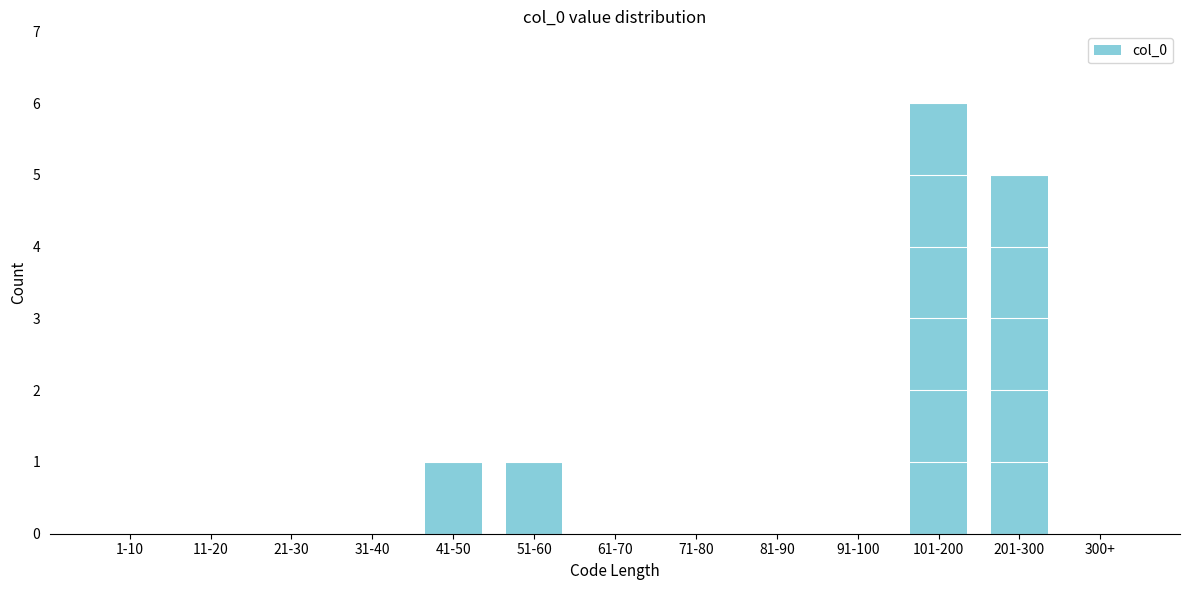

Reading left to right, transcribe all the data shown in this chart.

1-10=0	11-20=0	21-30=0	31-40=0	41-50=1	51-60=1	61-70=0	71-80=0	81-90=0	91-100=0	101-200=6	201-300=5	300+=0